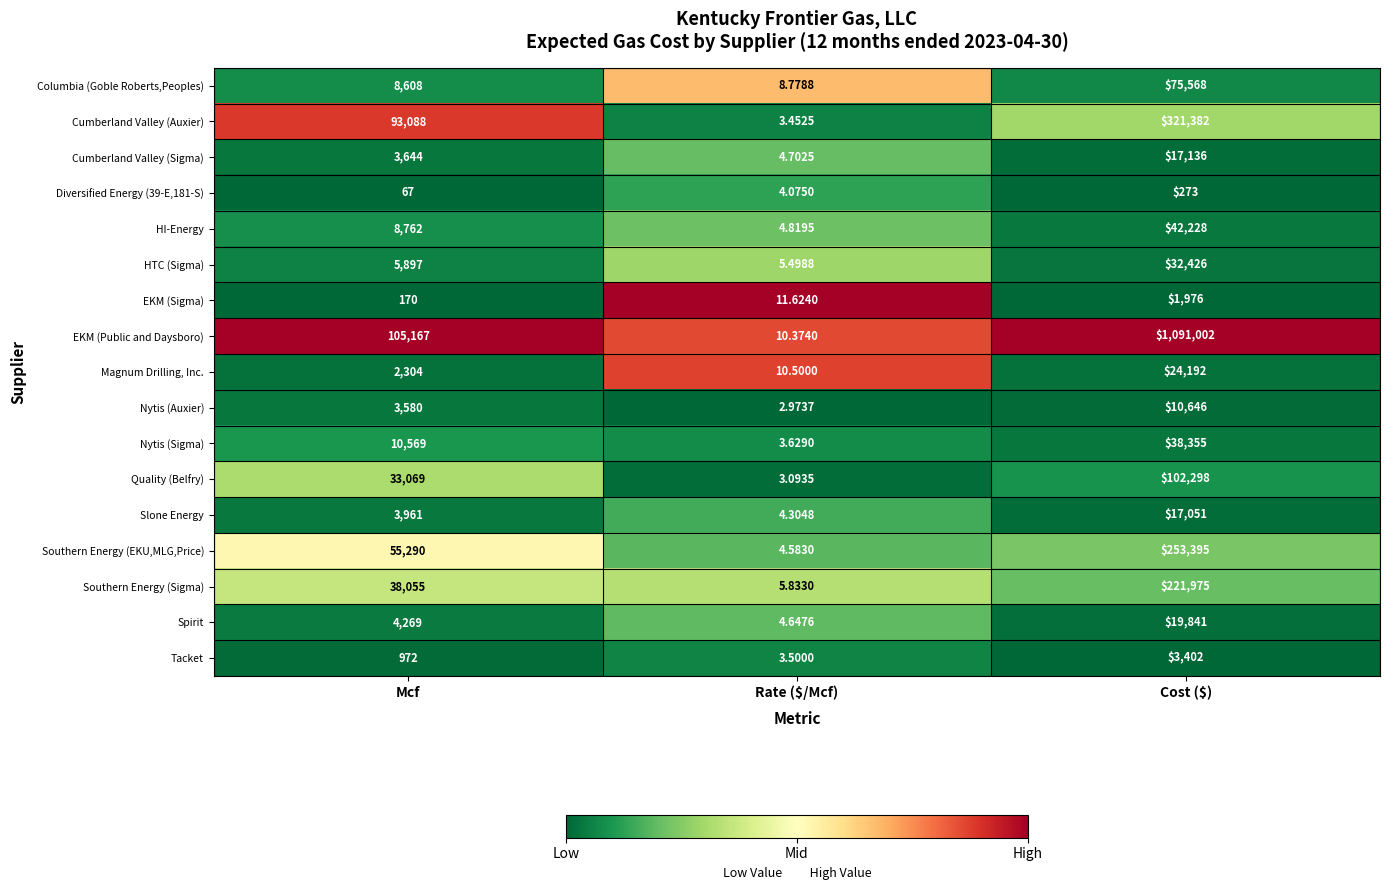

Where is Diversified Energy (39-E,181-S) nearest to the value 138?

Mcf